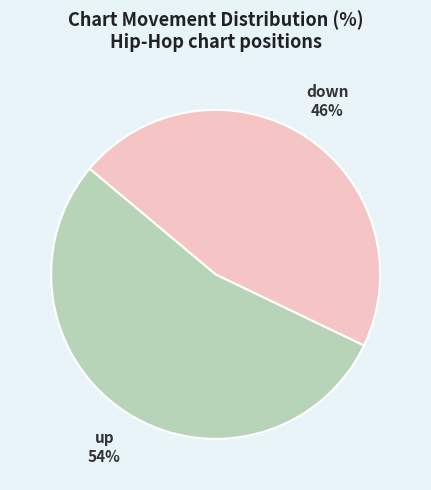

Which category has the biggest portion of the pie?

up